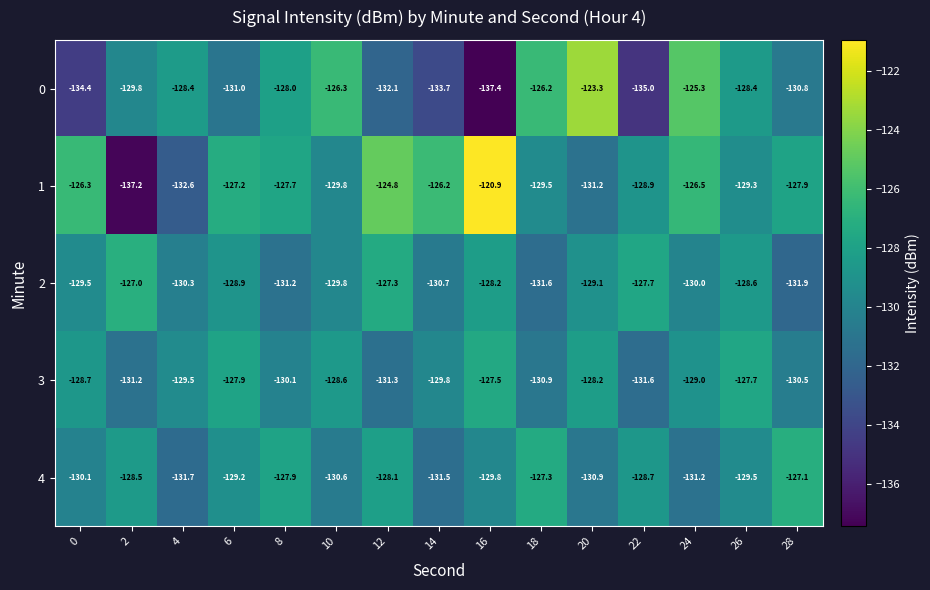

True or false: 2 has a value of -128.2 at 16.

True